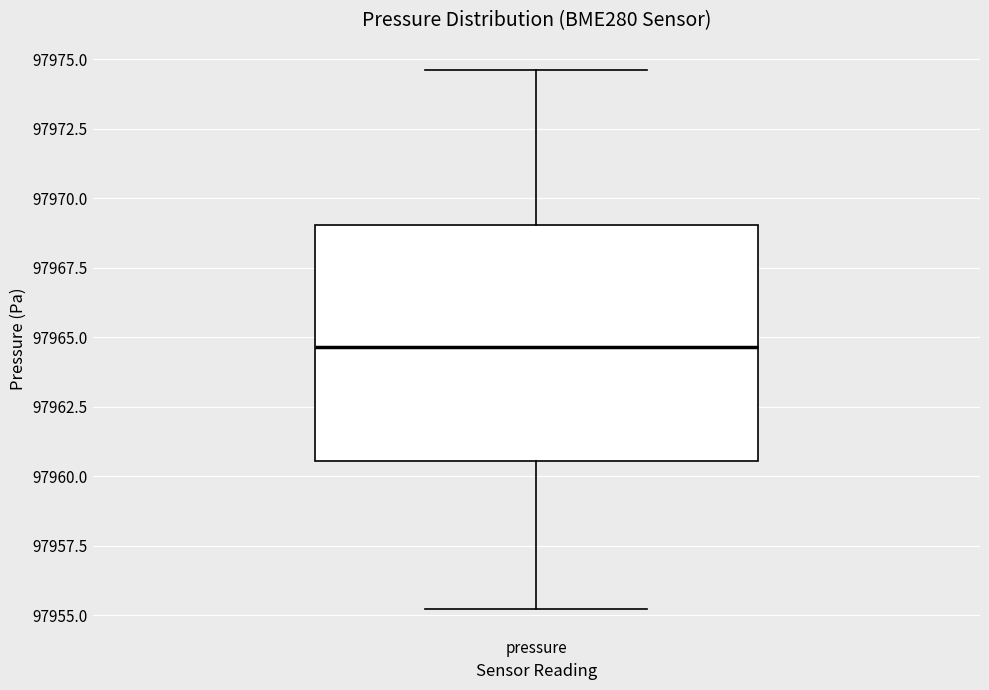

Where does the median line of the box for pressure sit on the y-axis? The values are not printed on the chart, so give them approximately, as read against the axis.

97964.5